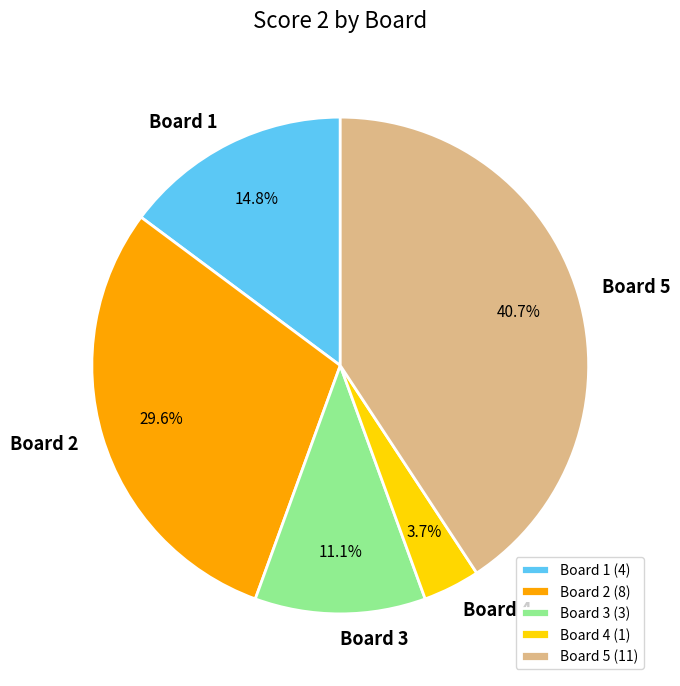

Approximately how many times larger is the value at Board 2 (8) compared to Board 4 (1)?

8.0